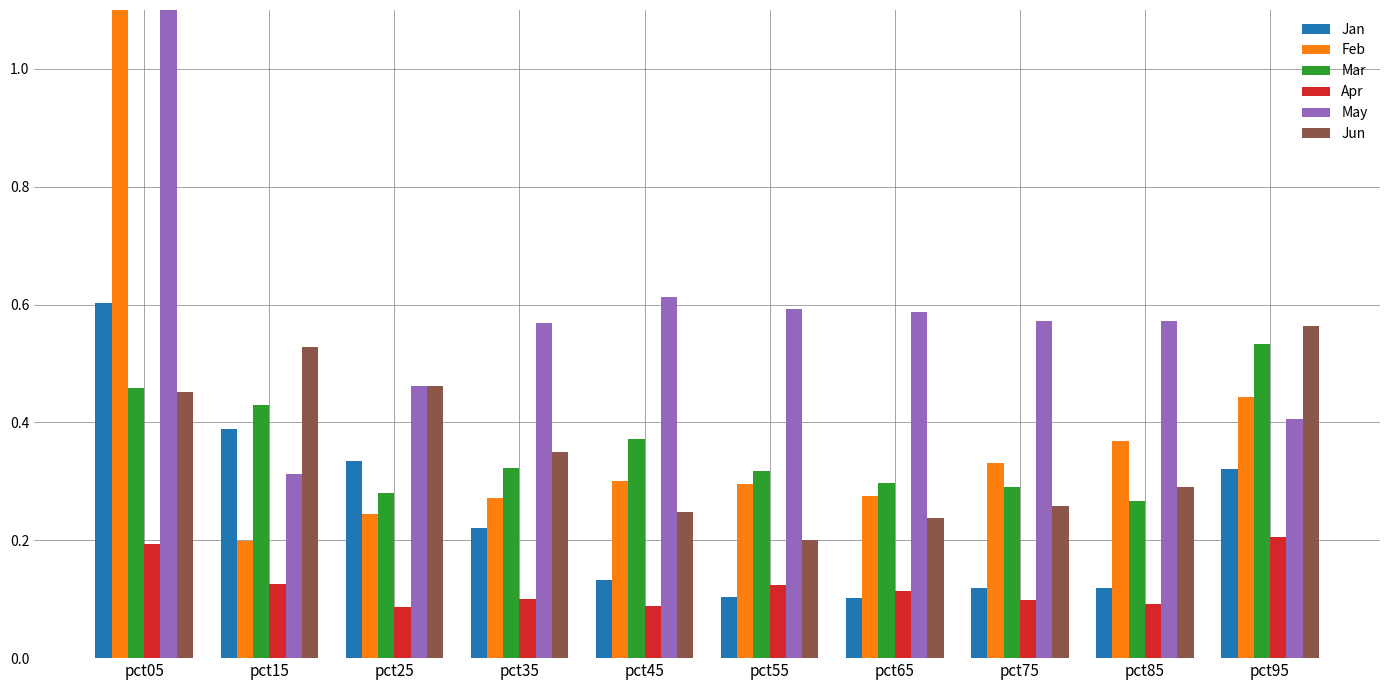

The Jun series shows 0.3 at pct15. True or false?

False